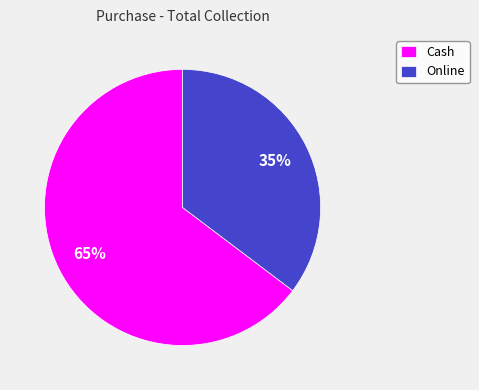

To the nearest percent, what is the combined percentage of Cash and Online?

100%